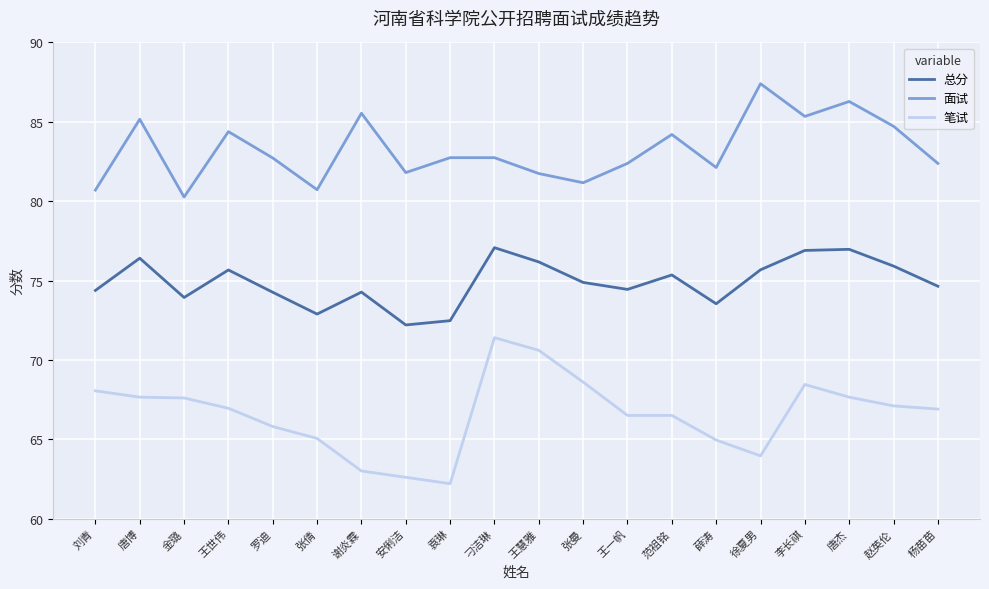

The 总分 series shows 52.3 at 王慧雅. True or false?

False